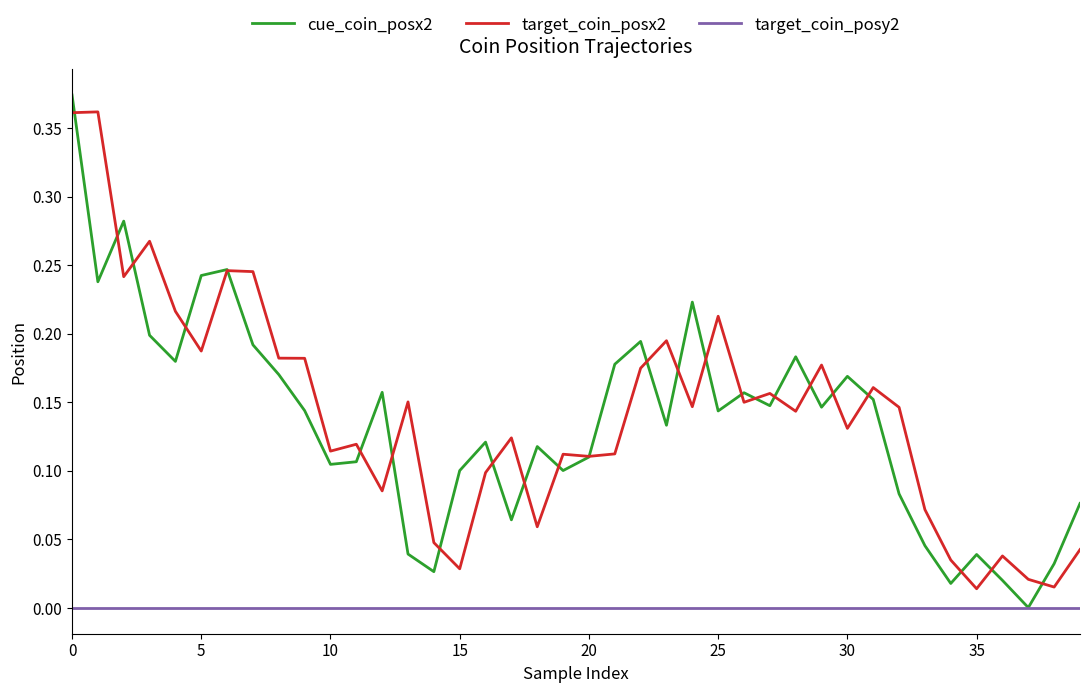

True or false: target_coin_posy2 and target_coin_posx2 cross at least once.

False